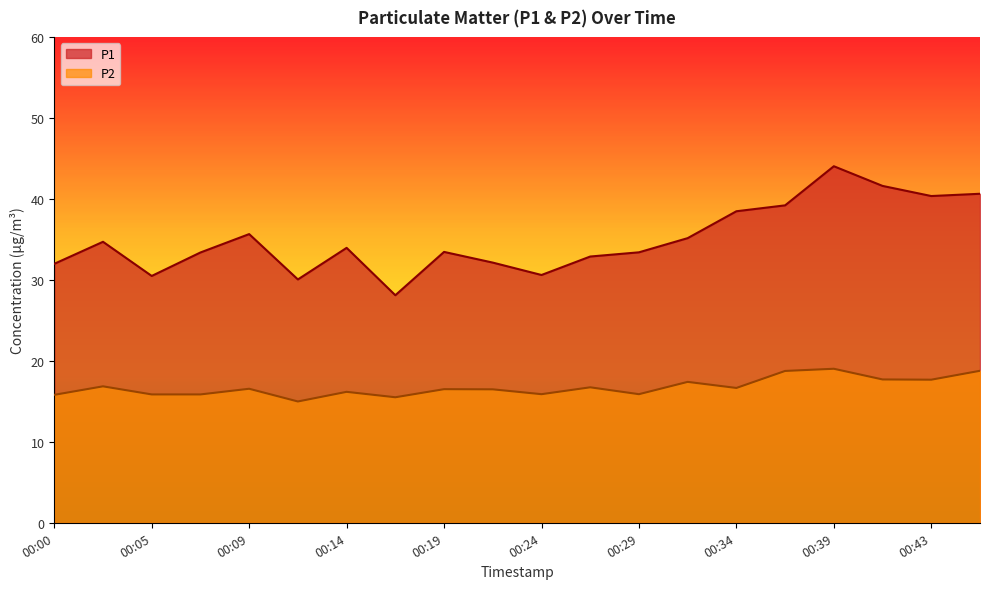

Does the chart display data point markers on the line(s)?

No